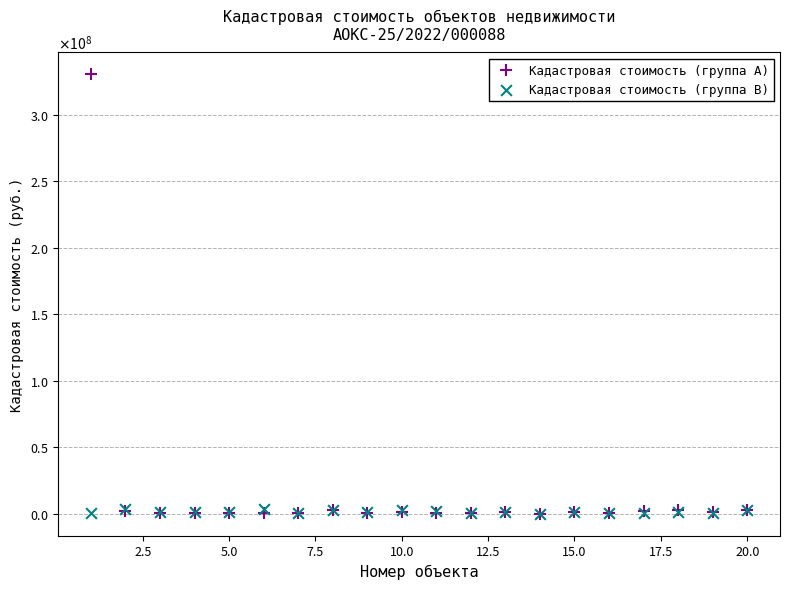

Which series has the widest spread of Y values?

Кадастровая стоимость (группа A)